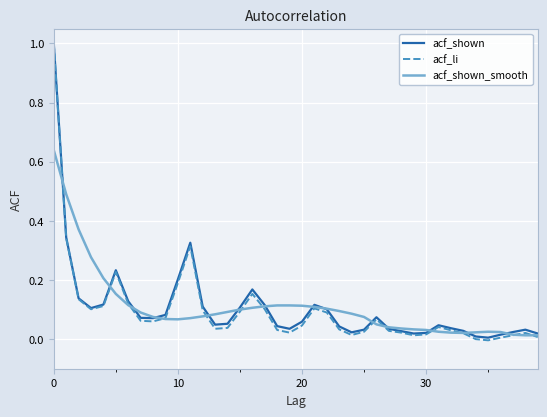

Which series has the widest spread of values?

acf_li